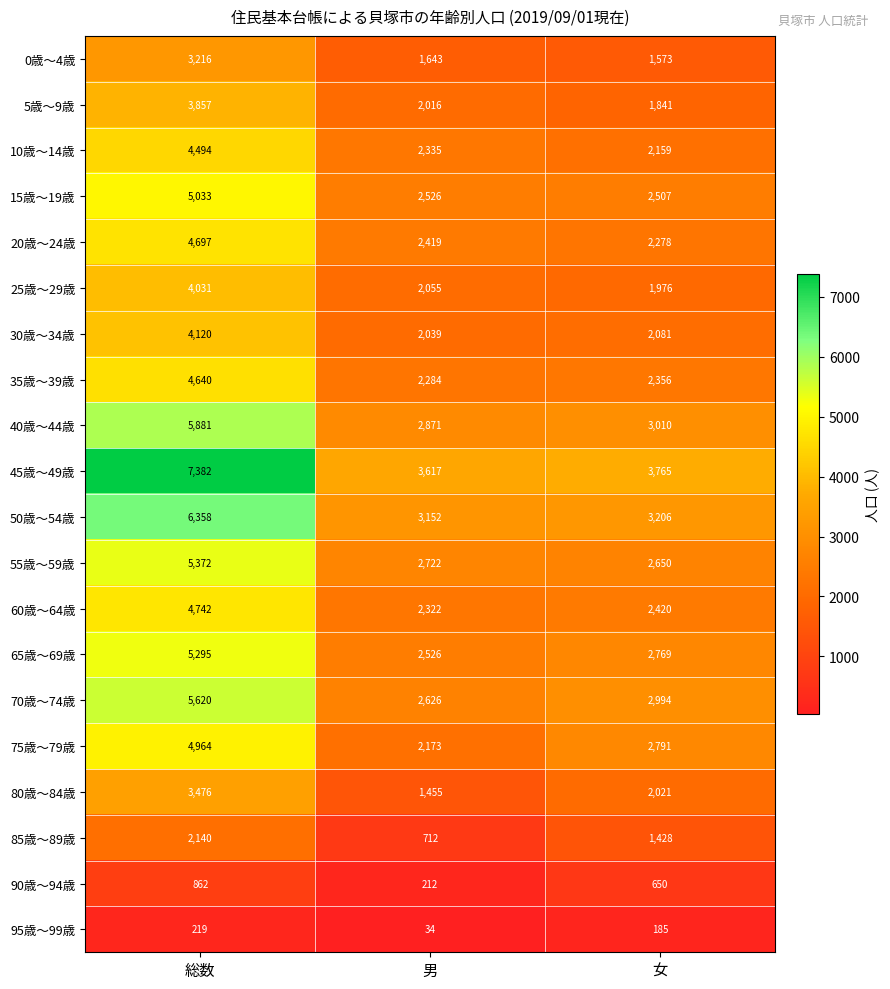

Which category has the lowest value across all series?

男